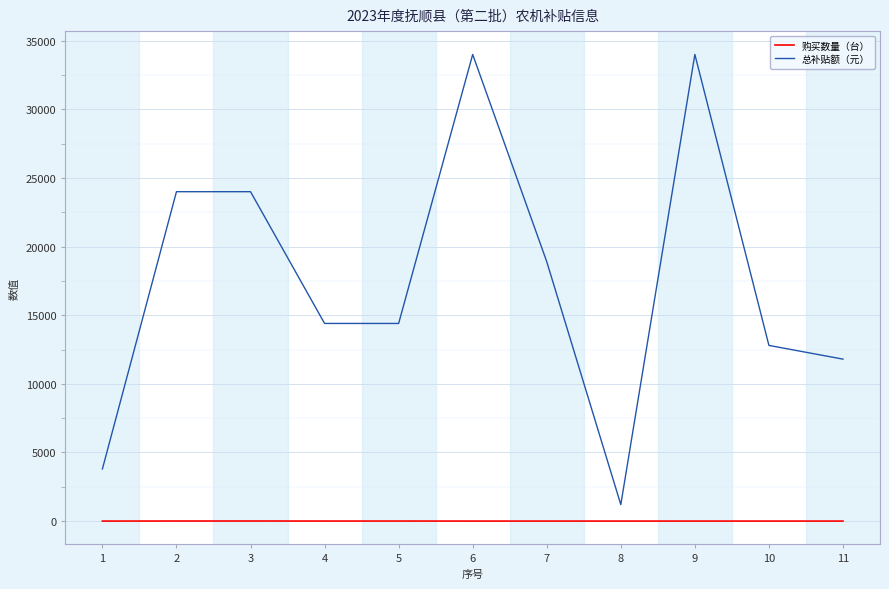

Which series has the largest range (max minus min)?

总补贴额（元）